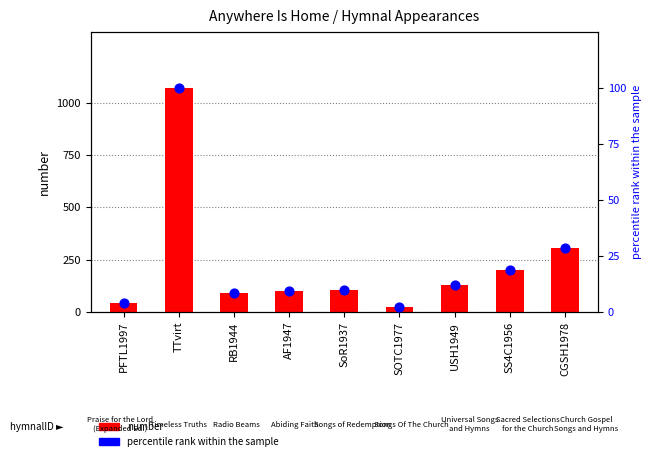

Which series contains the highest Y value?

number